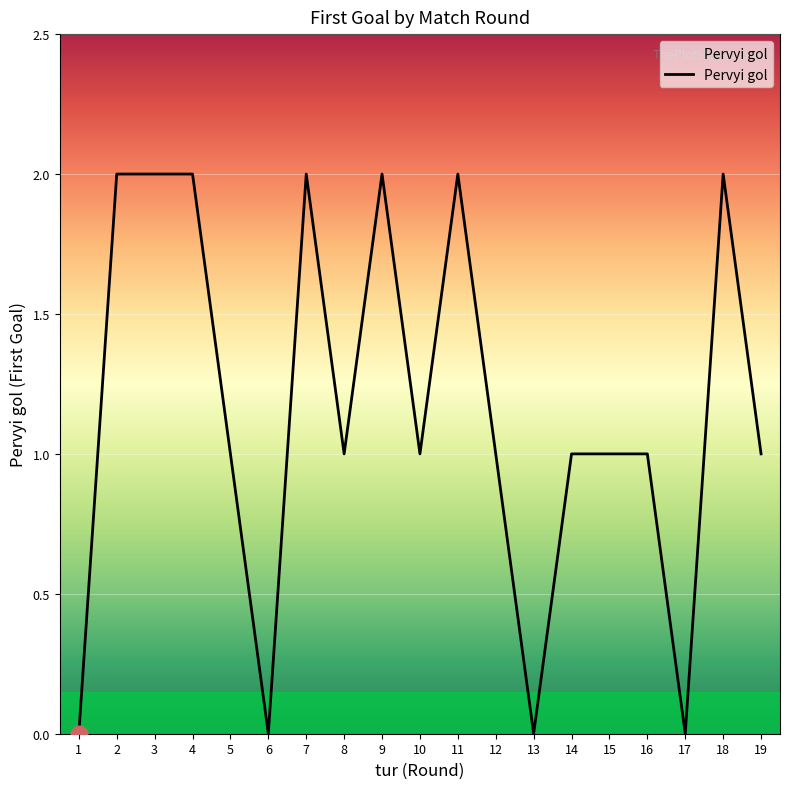

Read the value at 12.

1